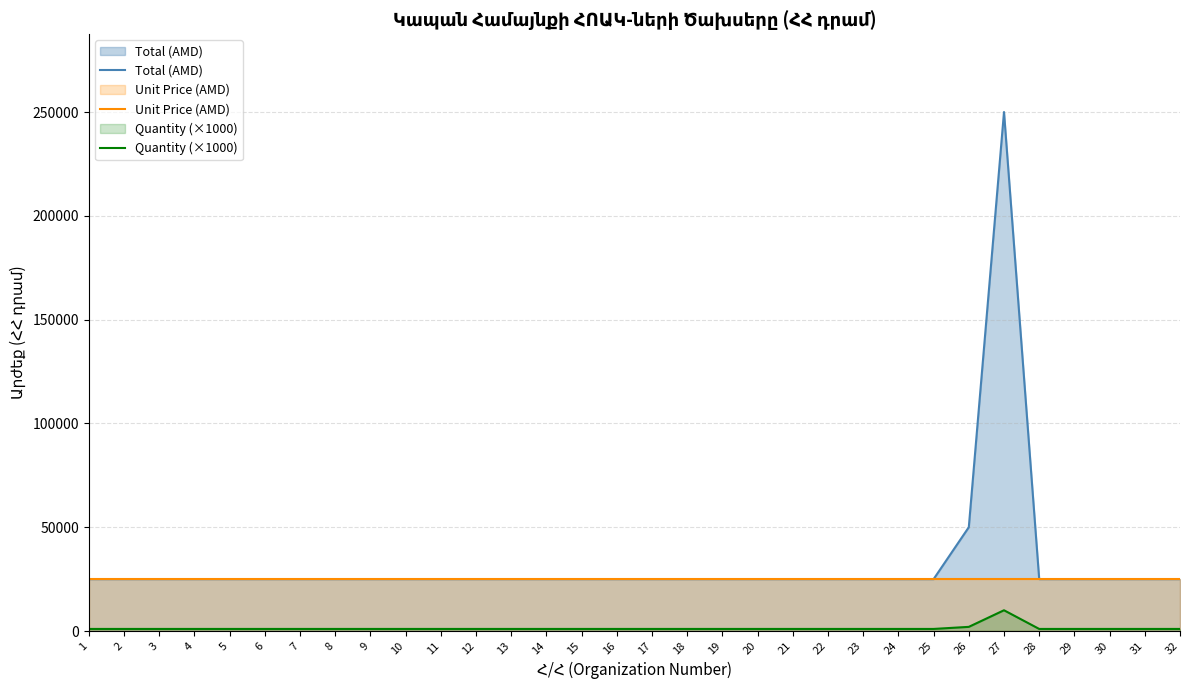

Rank the series at 6 from highest to lowest value.

Total (AMD), Unit Price (AMD), Quantity (×1000)